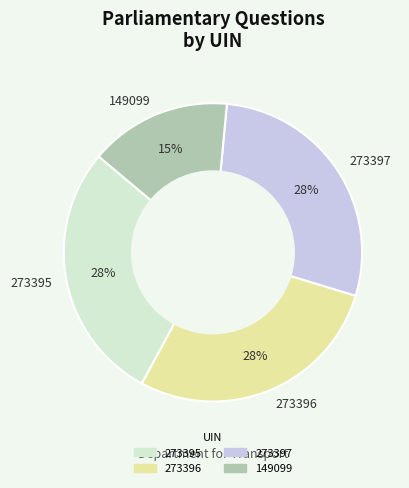

Combined, do 273397 and 273396 account for over 50%?

Yes